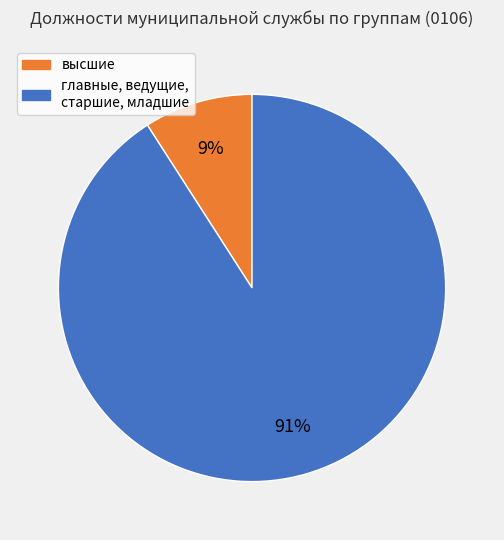

To the nearest percent, what is the difference between the largest and smallest slice percentages?

82%